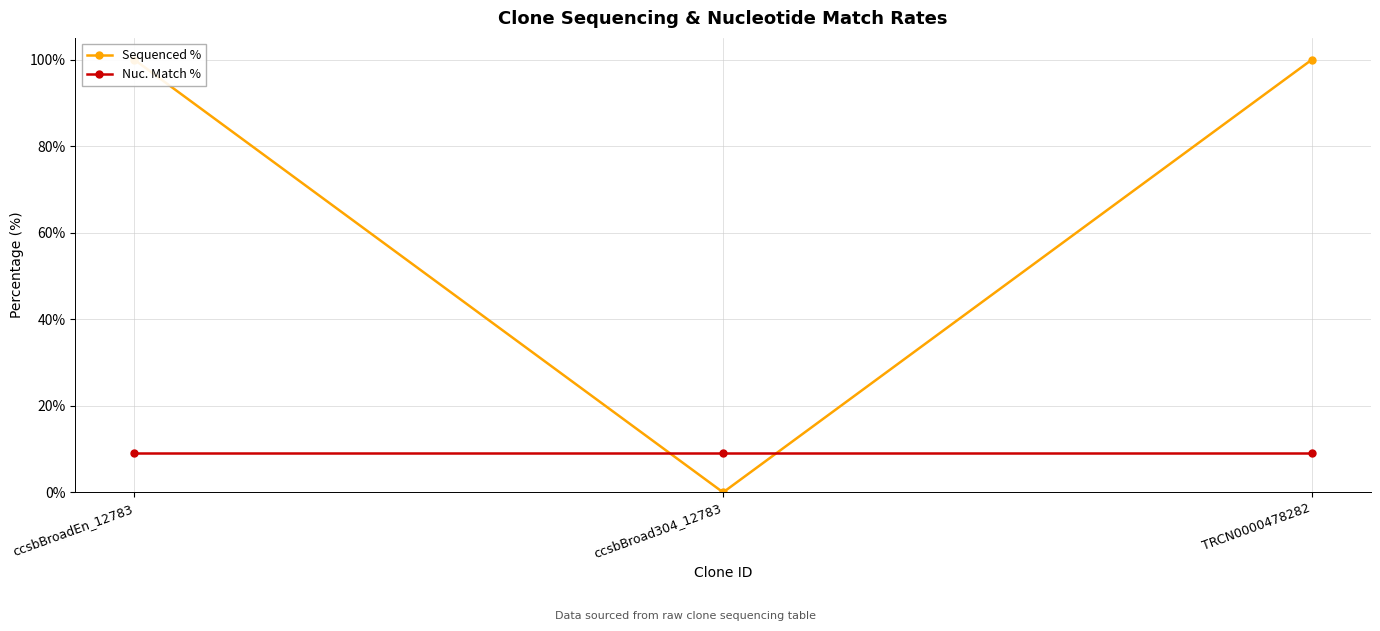

Rank the series at TRCN0000478282 from highest to lowest value.

Sequenced %, Nuc. Match %